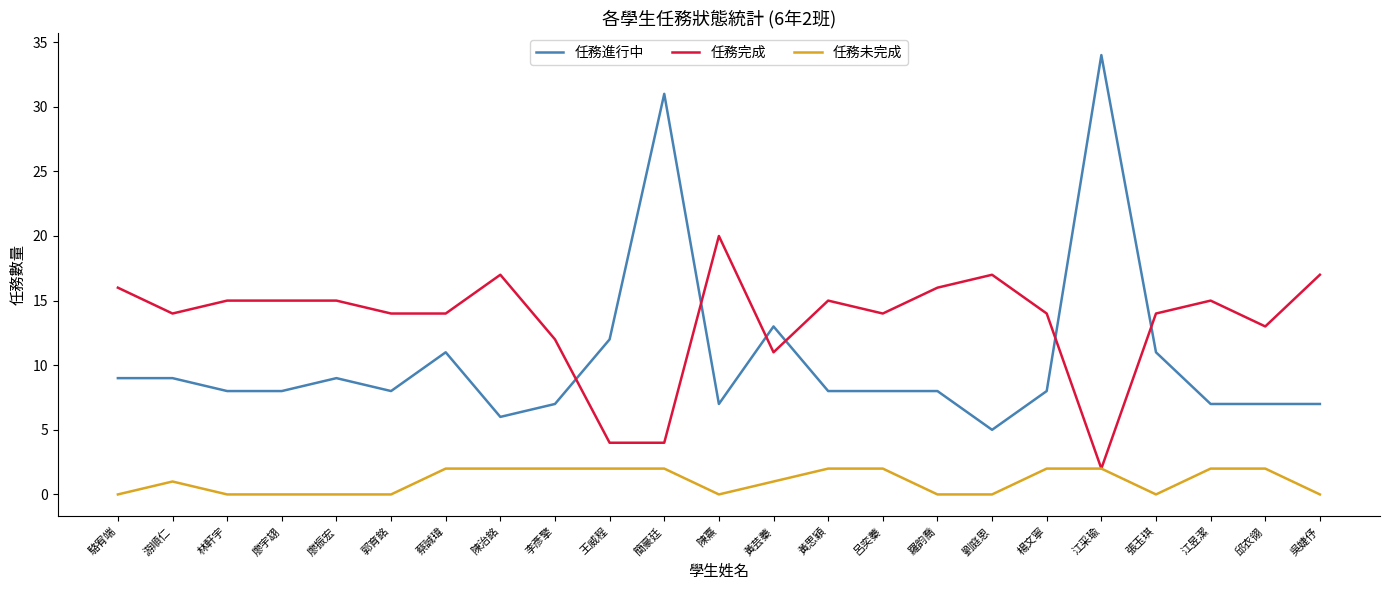

True or false: 任務未完成 and 任務進行中 intersect in this chart.

False